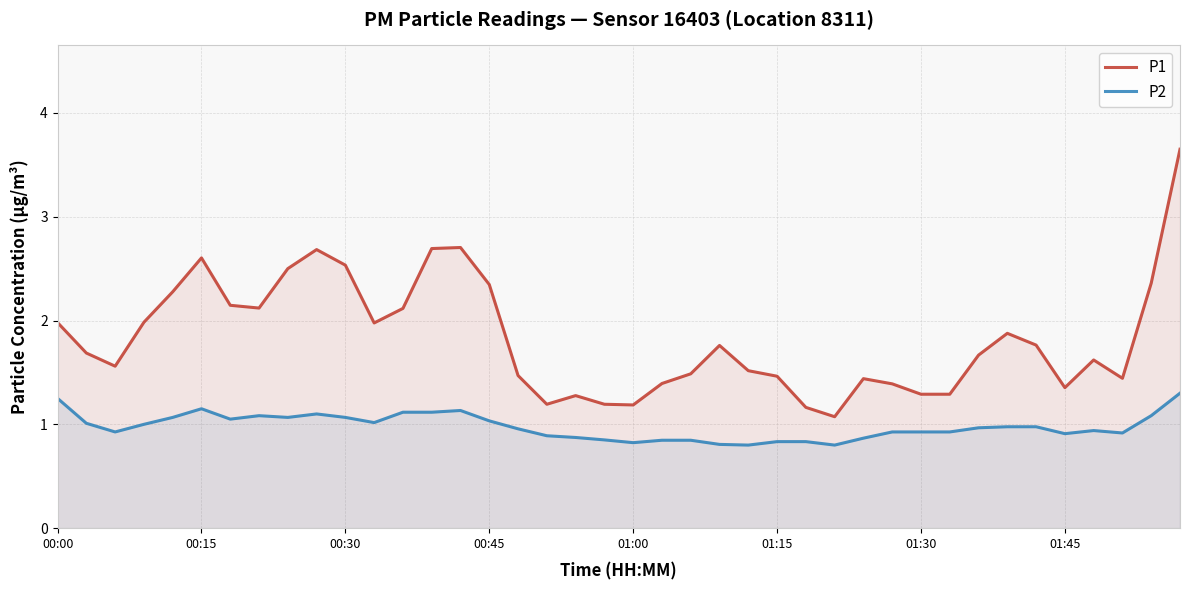

True or false: P1 and P2 cross at least once.

False